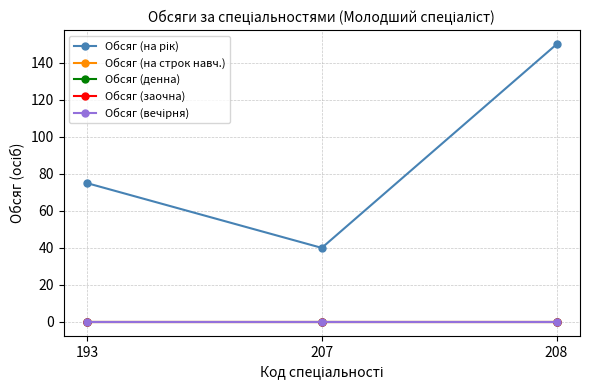

Does the chart have visible grid lines?

Yes